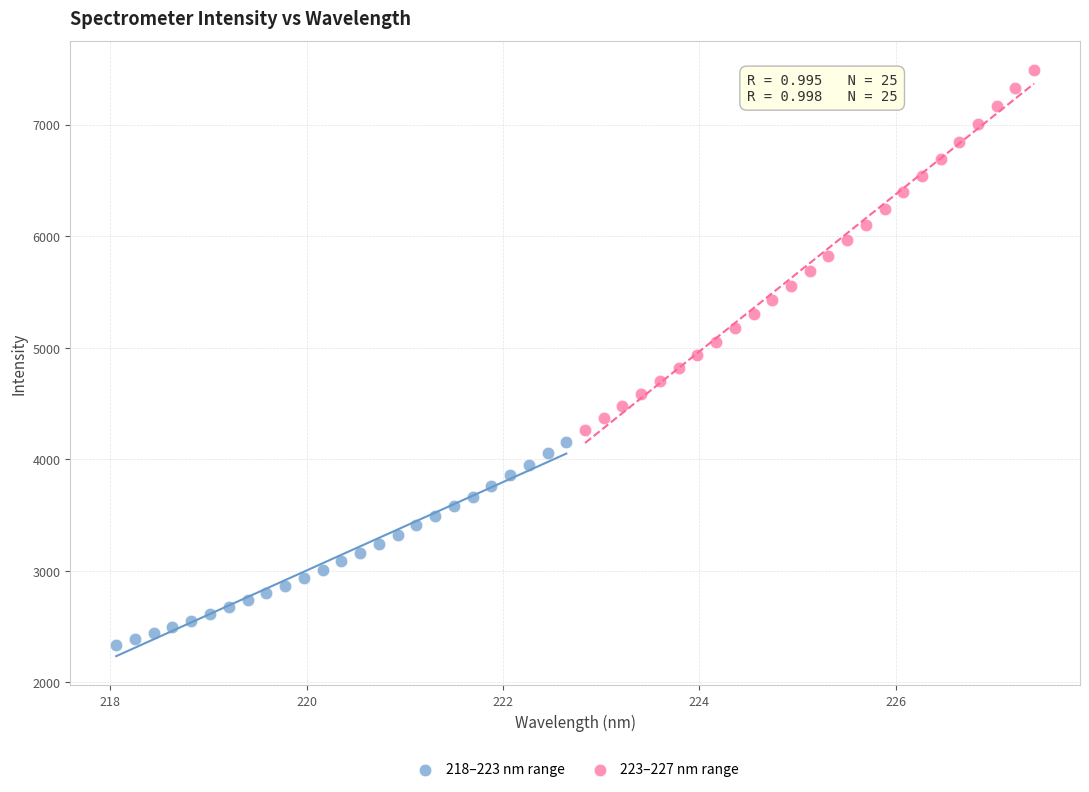

Which series reaches the maximum Y coordinate?

223–227 nm range